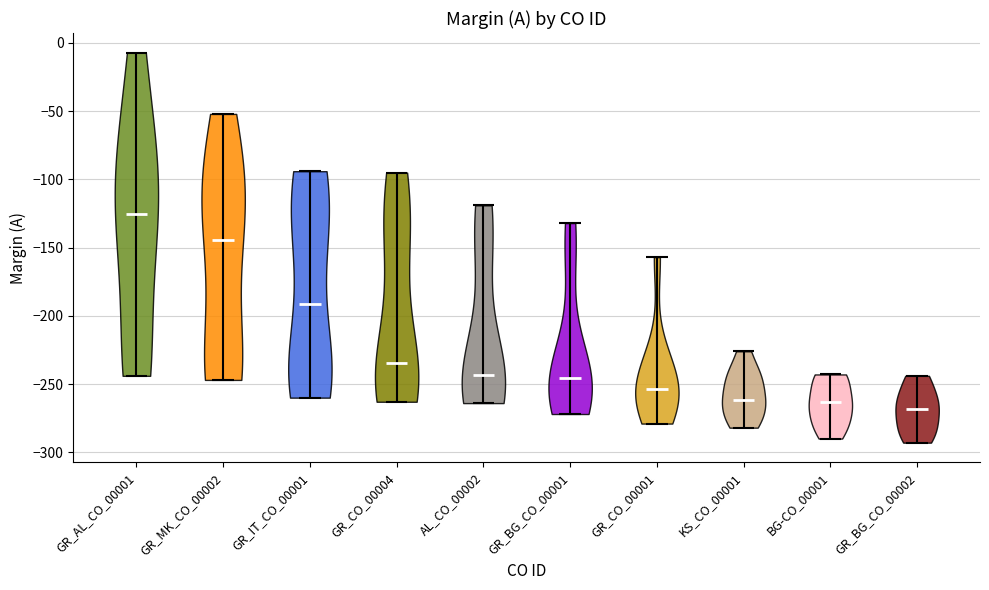

Reading left to right, read every violin against the y-axis: where its median line is, and the lowest and highest points it reaches. The values are not printed on the chart, so give them approximately, as read against the axis.

GR_AL_CO_00001: median line -125, lowest point -245, highest point -5
GR_MK_CO_00002: median line -145, lowest point -245, highest point -50
GR_IT_CO_00001: median line -190, lowest point -260, highest point -95
GR_CO_00004: median line -235, lowest point -265, highest point -95
AL_CO_00002: median line -245, lowest point -265, highest point -120
GR_BG_CO_00001: median line -245, lowest point -270, highest point -130
GR_CO_00001: median line -255, lowest point -280, highest point -155
KS_CO_00001: median line -260, lowest point -280, highest point -225
BG-CO_00001: median line -265, lowest point -290, highest point -245
GR_BG_CO_00002: median line -270, lowest point -295, highest point -245